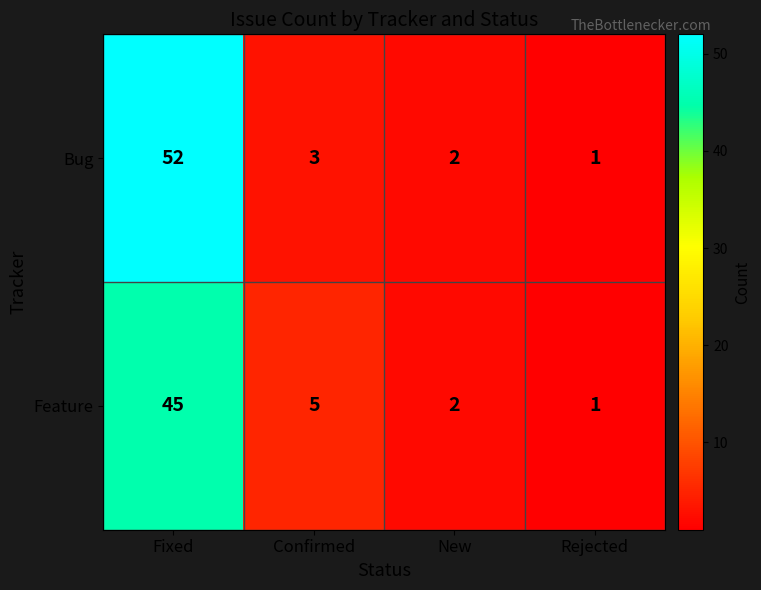

At which category does the chart reach its minimum across all series?

Rejected